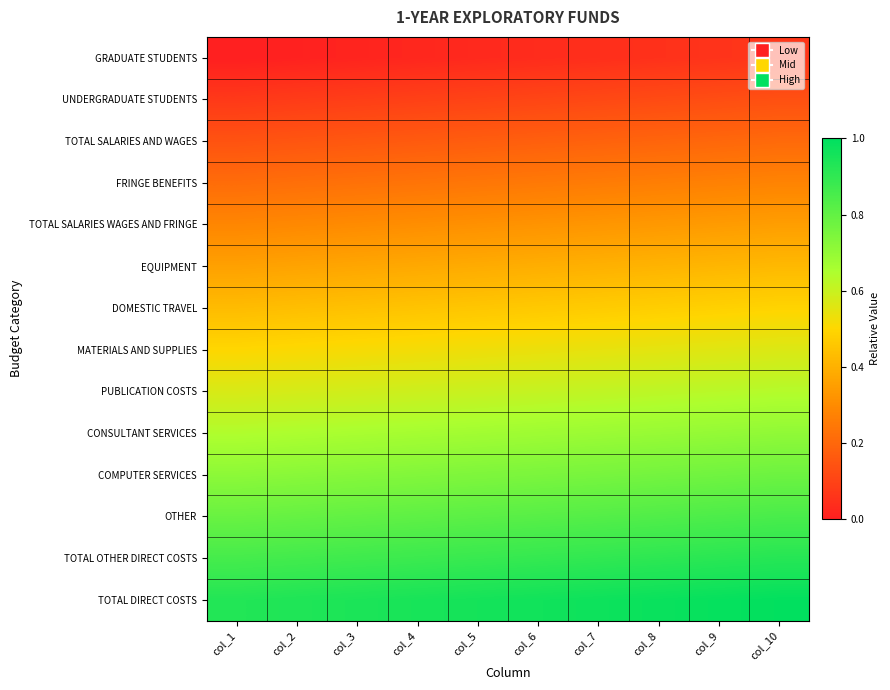

Reading left to right, list all the values displayed in this chart.

GRADUATE STUDENTS: col_1=0.0	col_2=0.0	col_3=0.0	col_4=0.0	col_5=0.0	col_6=0.0	col_7=0.0	col_8=0.1	col_9=0.1	col_10=0.1
UNDERGRADUATE STUDENTS: col_1=0.1	col_2=0.1	col_3=0.1	col_4=0.1	col_5=0.1	col_6=0.1	col_7=0.1	col_8=0.1	col_9=0.1	col_10=0.1
TOTAL SALARIES AND WAGES: col_1=0.1	col_2=0.1	col_3=0.2	col_4=0.2	col_5=0.2	col_6=0.2	col_7=0.2	col_8=0.2	col_9=0.2	col_10=0.2
FRINGE BENEFITS: col_1=0.2	col_2=0.2	col_3=0.2	col_4=0.2	col_5=0.2	col_6=0.2	col_7=0.3	col_8=0.3	col_9=0.3	col_10=0.3
TOTAL SALARIES WAGES AND FRINGE: col_1=0.3	col_2=0.3	col_3=0.3	col_4=0.3	col_5=0.3	col_6=0.3	col_7=0.3	col_8=0.3	col_9=0.3	col_10=0.3
EQUIPMENT: col_1=0.4	col_2=0.4	col_3=0.4	col_4=0.4	col_5=0.4	col_6=0.4	col_7=0.4	col_8=0.4	col_9=0.4	col_10=0.4
DOMESTIC TRAVEL: col_1=0.4	col_2=0.4	col_3=0.4	col_4=0.5	col_5=0.5	col_6=0.5	col_7=0.5	col_8=0.5	col_9=0.5	col_10=0.5
MATERIALS AND SUPPLIES: col_1=0.5	col_2=0.5	col_3=0.5	col_4=0.5	col_5=0.5	col_6=0.5	col_7=0.5	col_8=0.6	col_9=0.6	col_10=0.6
PUBLICATION COSTS: col_1=0.6	col_2=0.6	col_3=0.6	col_4=0.6	col_5=0.6	col_6=0.6	col_7=0.6	col_8=0.6	col_9=0.6	col_10=0.6
CONSULTANT SERVICES: col_1=0.6	col_2=0.7	col_3=0.7	col_4=0.7	col_5=0.7	col_6=0.7	col_7=0.7	col_8=0.7	col_9=0.7	col_10=0.7
COMPUTER SERVICES: col_1=0.7	col_2=0.7	col_3=0.7	col_4=0.7	col_5=0.7	col_6=0.8	col_7=0.8	col_8=0.8	col_9=0.8	col_10=0.8
OTHER: col_1=0.8	col_2=0.8	col_3=0.8	col_4=0.8	col_5=0.8	col_6=0.8	col_7=0.8	col_8=0.8	col_9=0.8	col_10=0.8
TOTAL OTHER DIRECT COSTS: col_1=0.9	col_2=0.9	col_3=0.9	col_4=0.9	col_5=0.9	col_6=0.9	col_7=0.9	col_8=0.9	col_9=0.9	col_10=0.9
TOTAL DIRECT COSTS: col_1=0.9	col_2=0.9	col_3=0.9	col_4=0.9	col_5=1.0	col_6=1.0	col_7=1.0	col_8=1.0	col_9=1.0	col_10=1.0